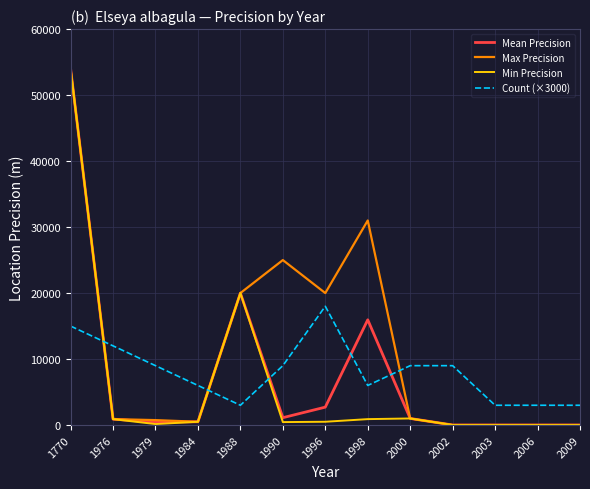

Is this an area chart (filled region under the line)?

No